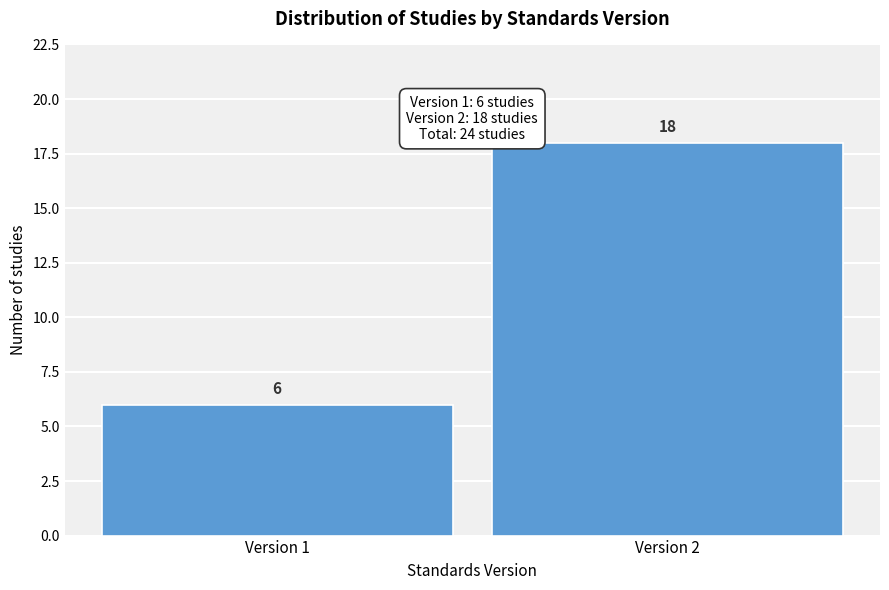

Reading left to right, list all the values displayed in this chart.

Version 1=6	Version 2=18